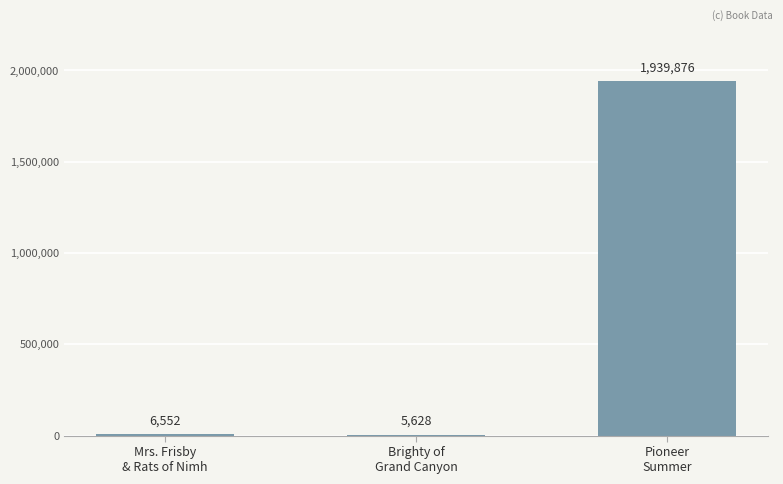

What is the greatest value displayed?

1939876